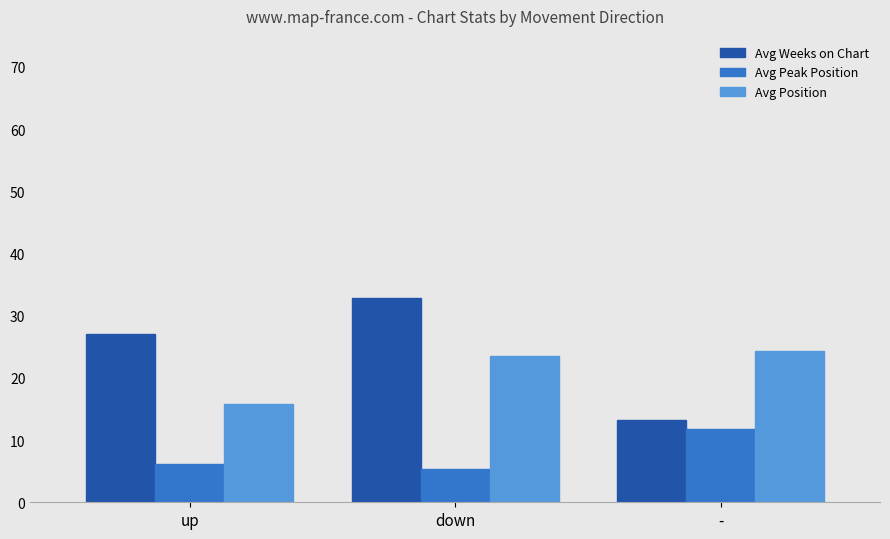

What is the total value across all series at up?

49.1